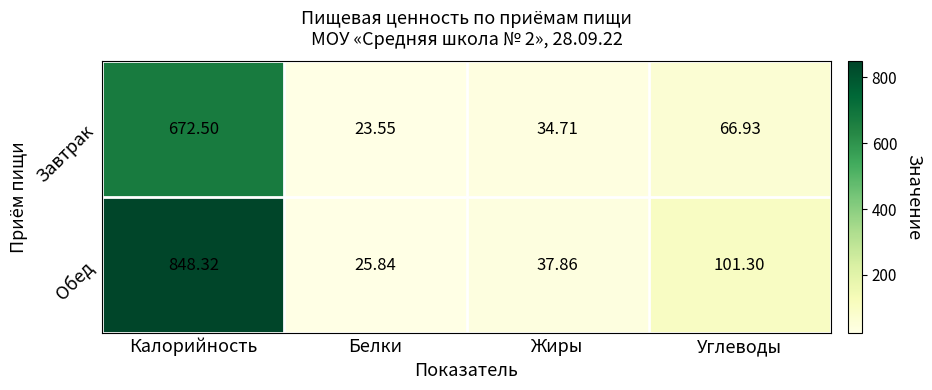

What is the total value across all series at Белки?

49.4